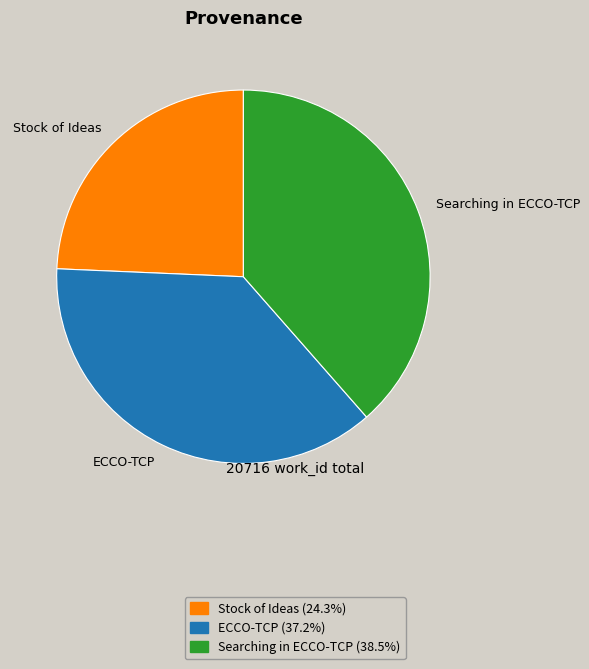

Is there a majority slice in this chart?

No